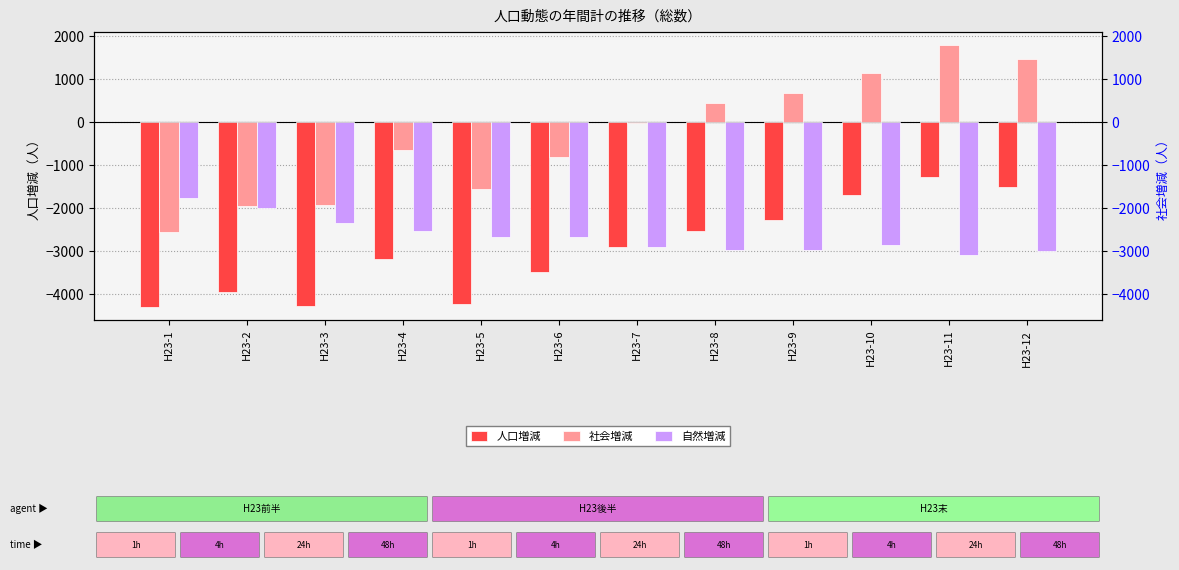

True or false: 社会増減 has a value of 1015 at H23-9.

False